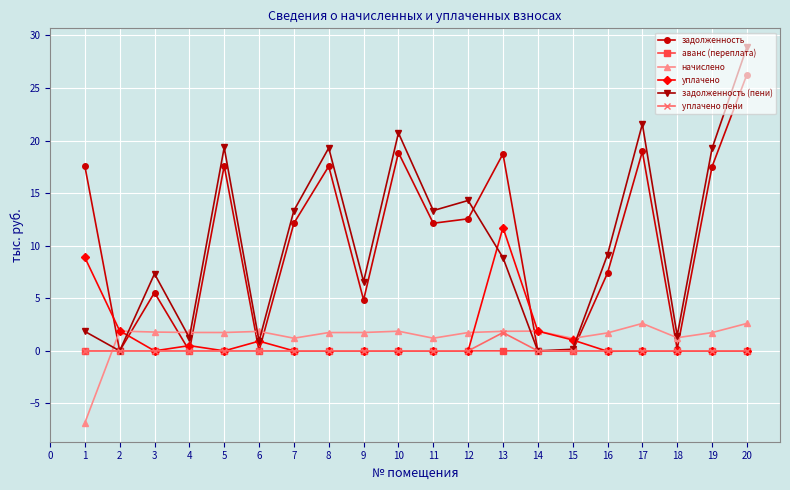

How many series are shown in this chart?

6